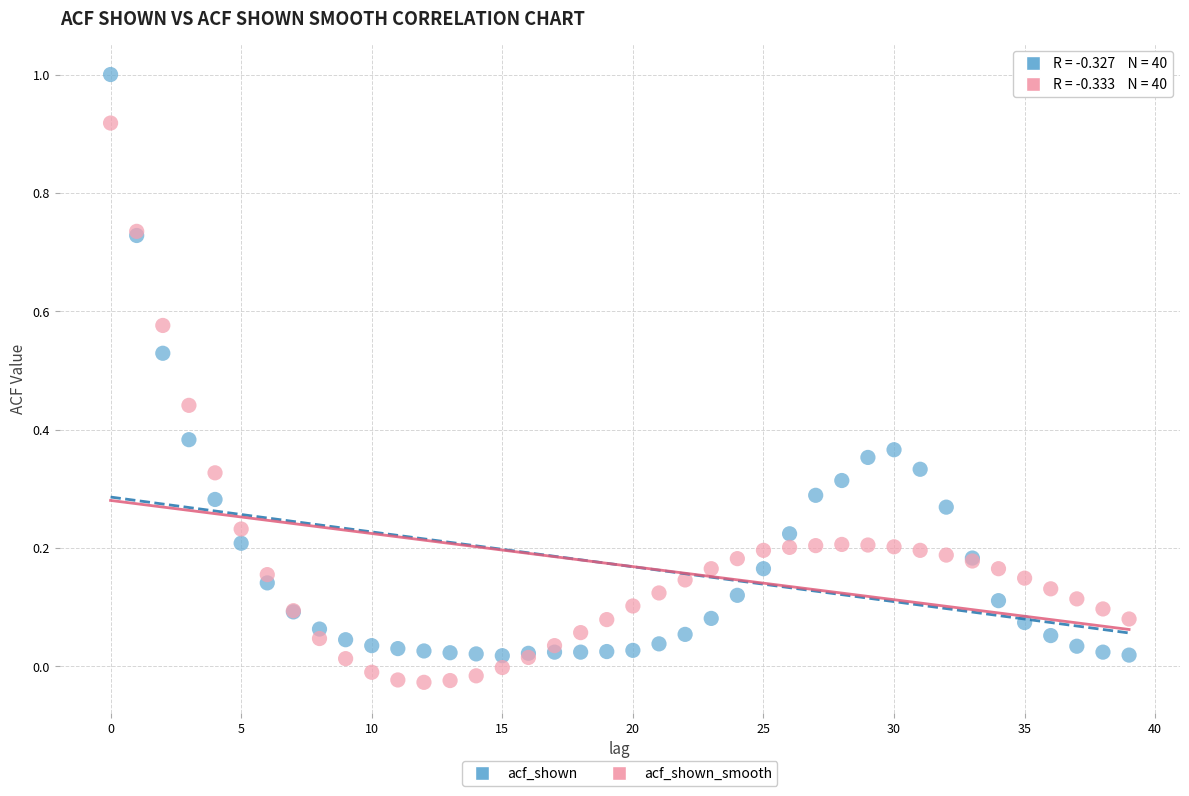

Which series has the largest Y range (max minus min)?

acf_shown